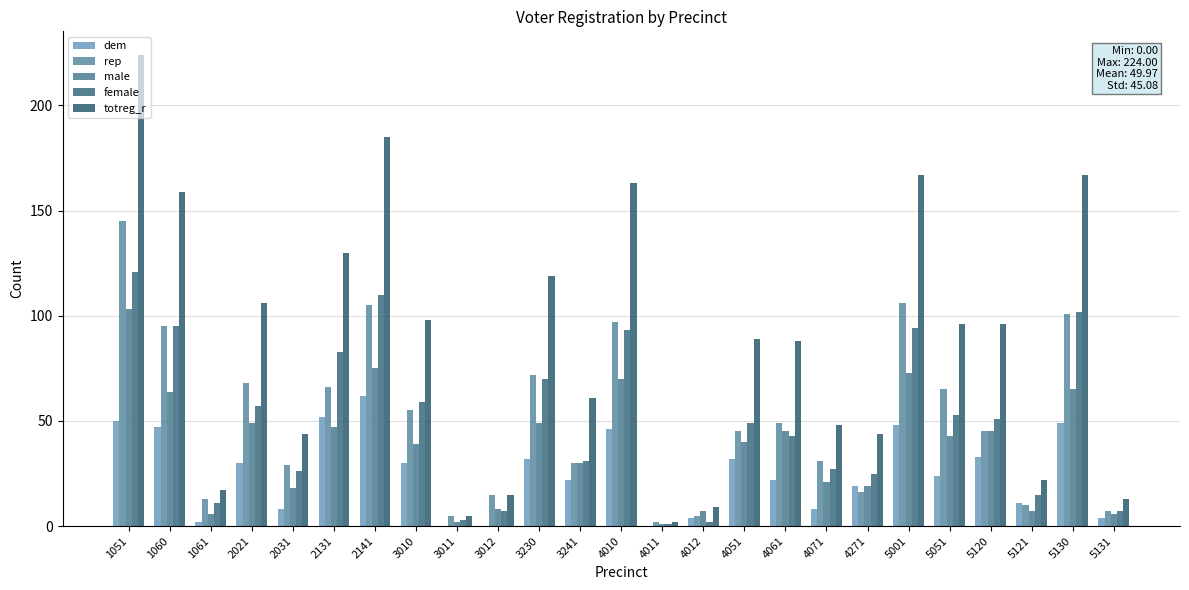

Which series has the largest total across all categories?

totreg_r